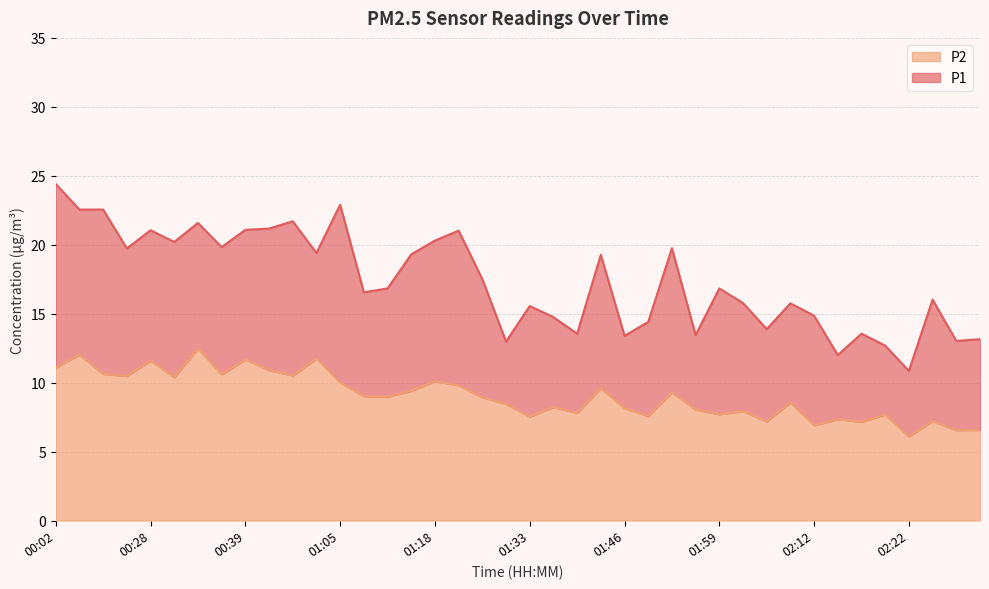

Rank the series by their average value, from highest to lowest.

P1, P2